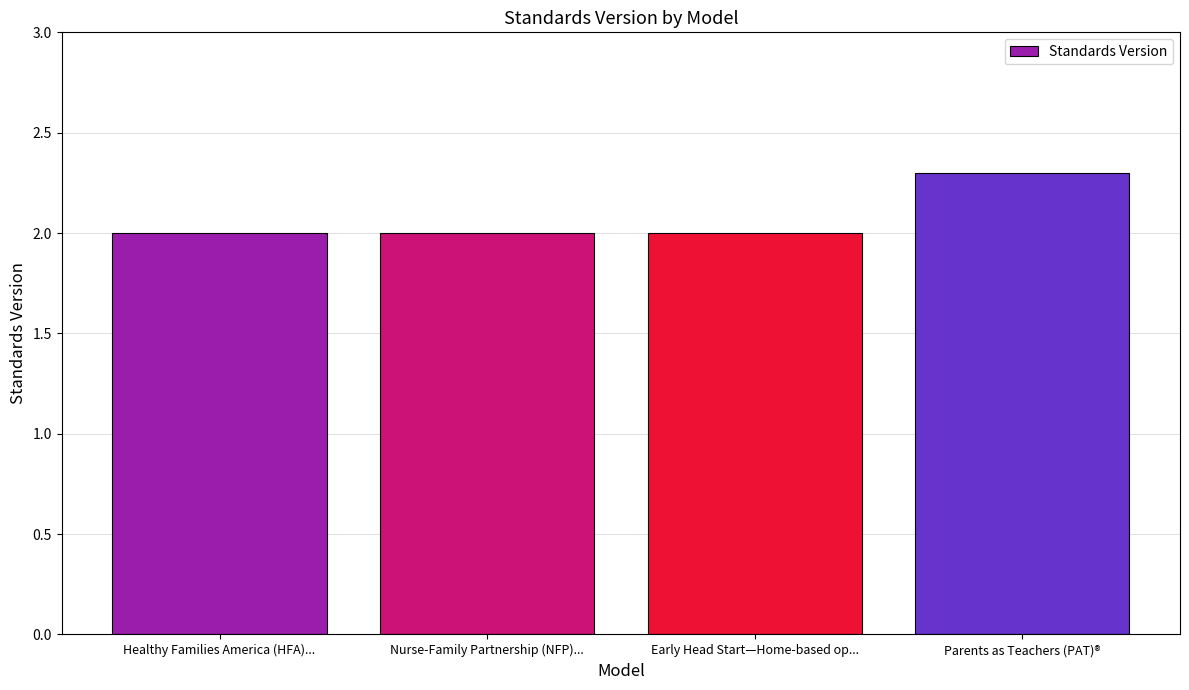

The chart shows a value of 2.0 at Early Head Start—Home-based op.... True or false?

True